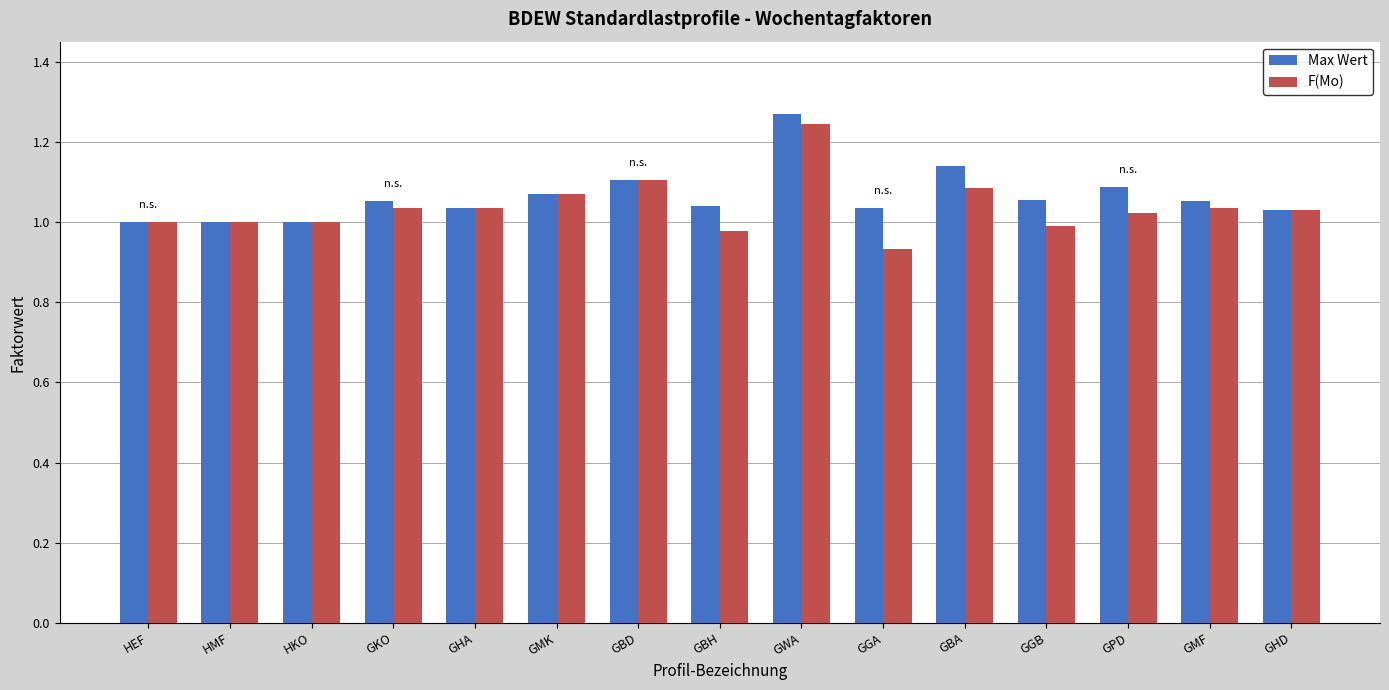

The value of Max Wert at GHD is 0.6. True or false?

False